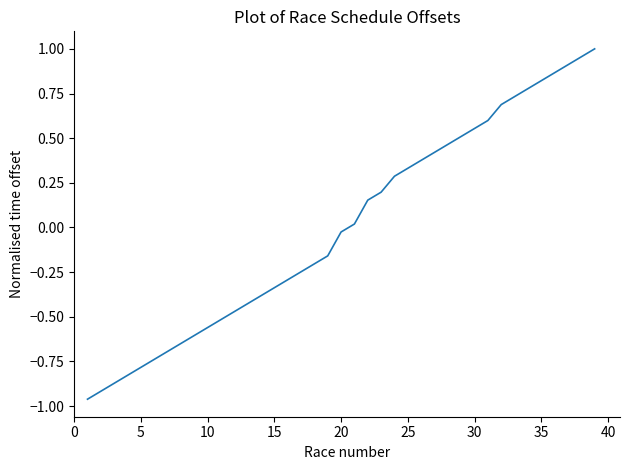

What is the difference between the maximum and minimum values?

2.0